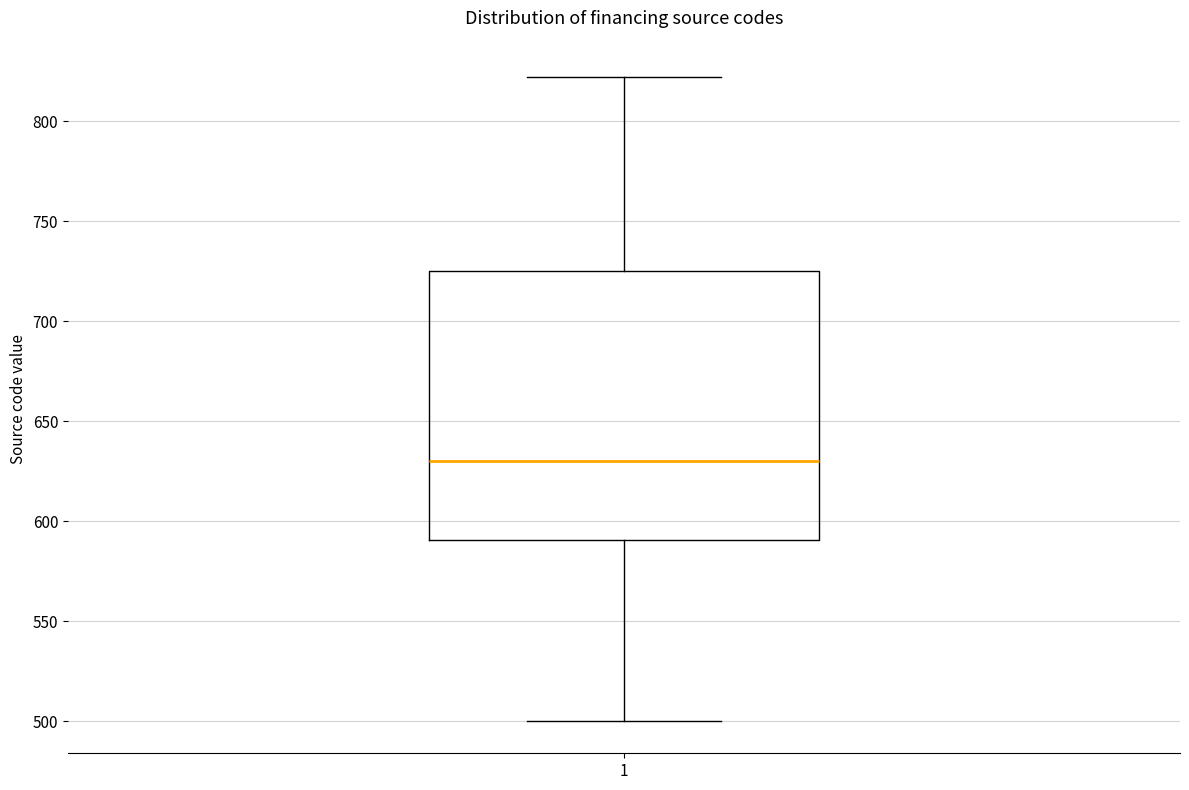

Read this box plot against the y-axis: the position of the median line, the range covered by the box, and the ends of both whiskers. The values are not printed on the chart, so give them approximately, as read against the axis.

median 630, box 590 to 725, whiskers 500 to 820